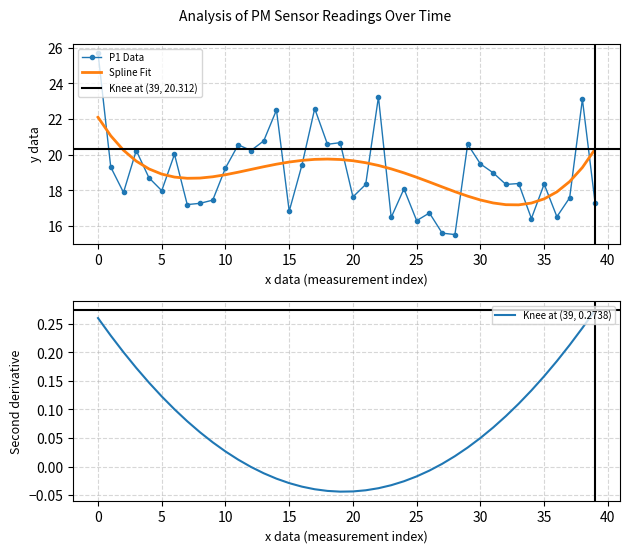

The Spline Fit series shows 18.9 at 5. True or false?

True